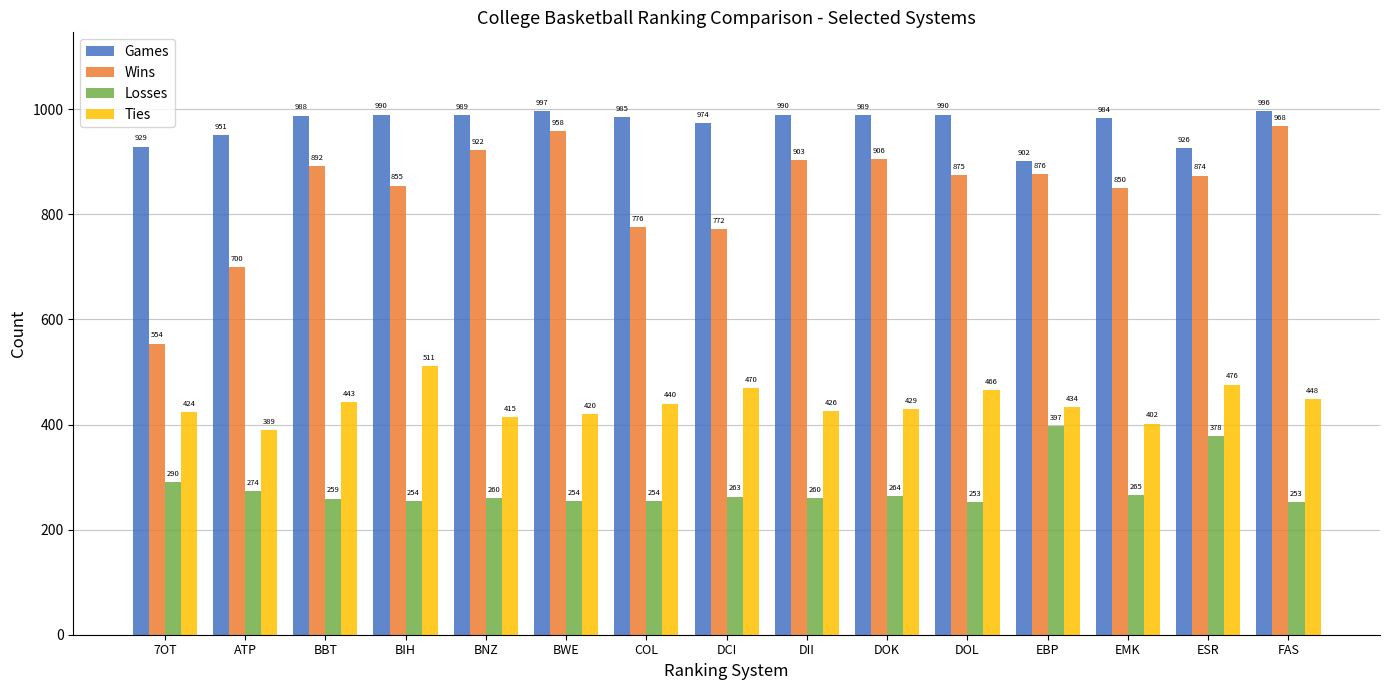

True or false: Games has a value of 990 at DOL.

True